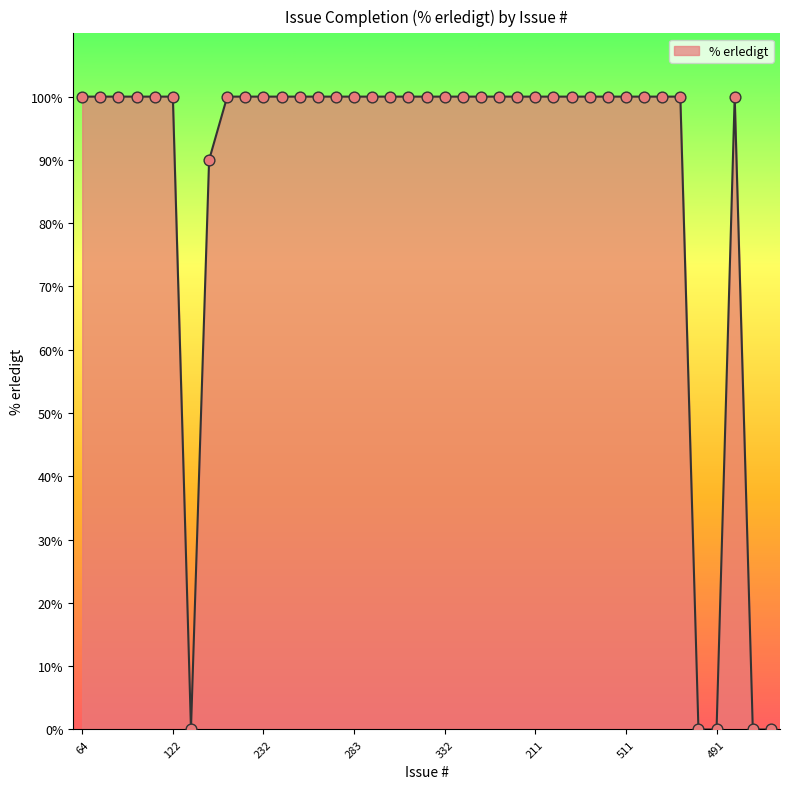

What is the difference between the maximum and minimum values?

100